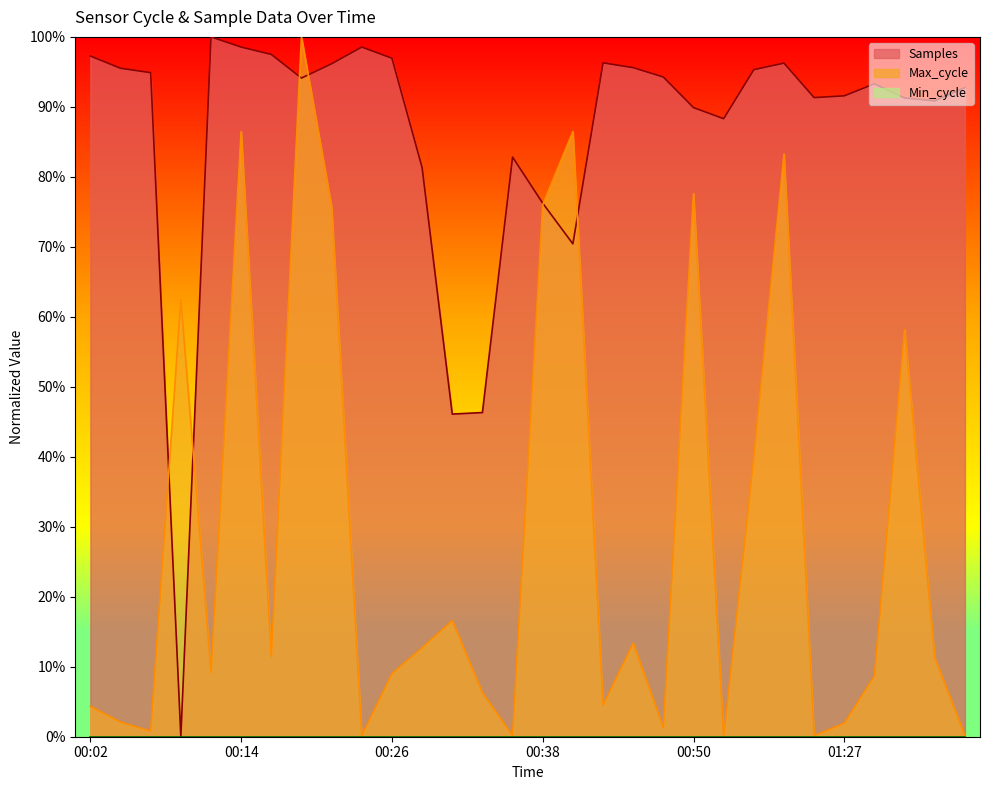

Reading right to left, extract all data points from this chart.

Samples: 01:12=92.7	01:36=90.9	01:34=91.3	01:32=93.3	01:27=91.6	01:00=91.3	00:58=96.2	00:55=95.3	00:53=88.3	00:50=89.9	00:48=94.3	00:45=95.6	00:43=96.3	00:41=70.4	00:38=76.2	00:36=82.8	00:33=46.3	00:31=46.1	00:28=81.3	00:26=97.0	00:24=98.5	00:21=96.2	00:19=94.1	00:16=97.5	00:14=98.5	00:11=100.0	00:09=0.0	00:06=94.9	00:04=95.5	00:02=97.3
Max_cycle: 01:12=0.2	01:36=11.3	01:34=58.1	01:32=8.7	01:27=1.9	01:00=0.2	00:58=83.3	00:55=39.9	00:53=0.0	00:50=77.6	00:48=1.3	00:45=13.4	00:43=4.5	00:41=86.5	00:38=76.0	00:36=0.2	00:33=6.3	00:31=16.6	00:28=12.7	00:26=9.0	00:24=0.2	00:21=75.7	00:19=100.0	00:16=11.4	00:14=86.5	00:11=9.2	00:09=62.5	00:06=0.8	00:04=2.1	00:02=4.3